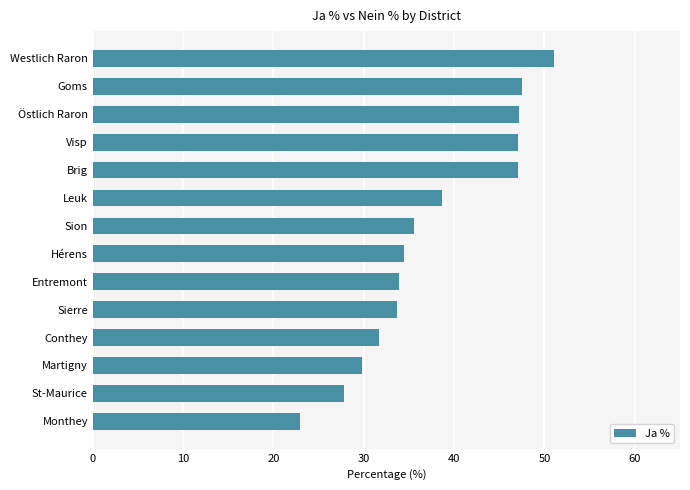

Between Visp and Monthey, which is larger?

Visp